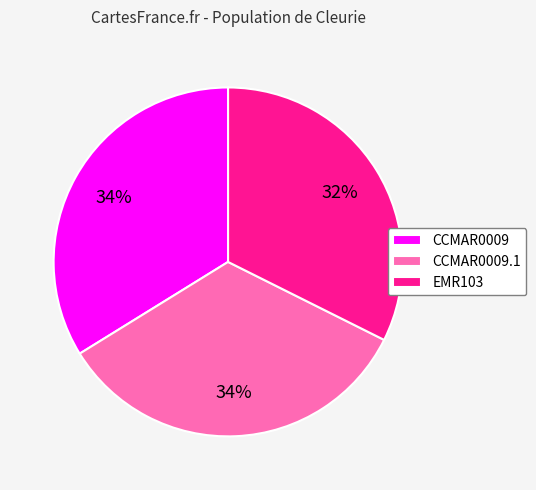

Does EMR103 represent more than half of the total?

No